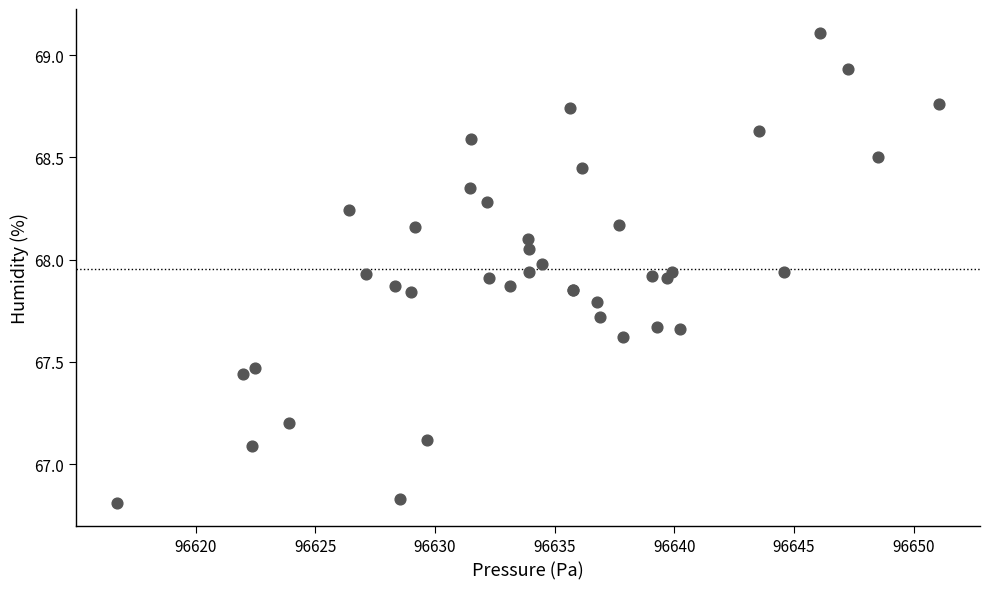

What Y value in the scatter plot is closest to 67?

67.1